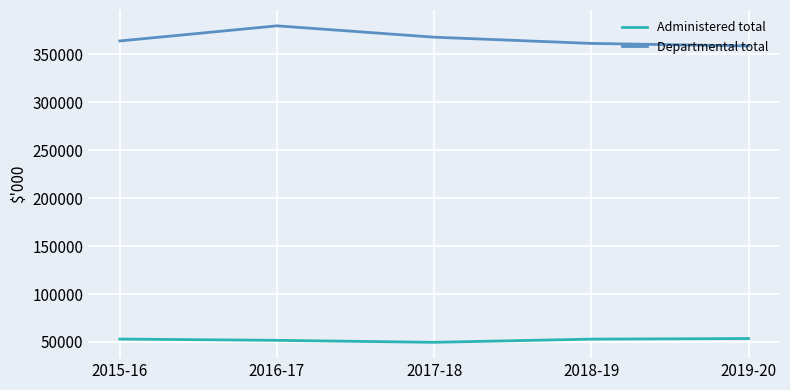

What is the total value across all series at 2019-20?

412459